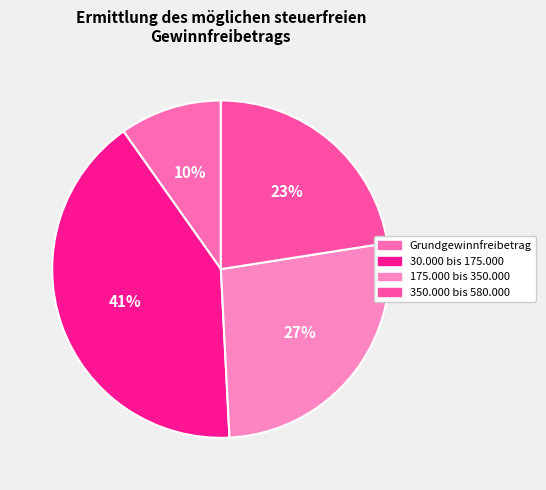

Which slice is the largest?

30.000 bis 175.000